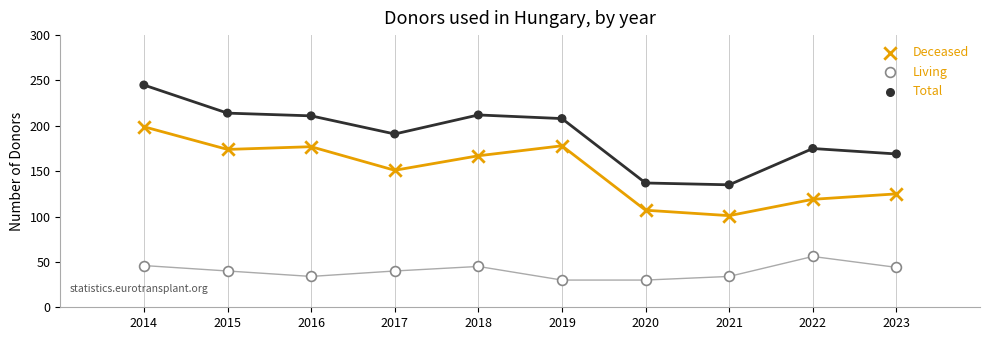

Across all data points, what is the range of Y values (max minus min)?

215